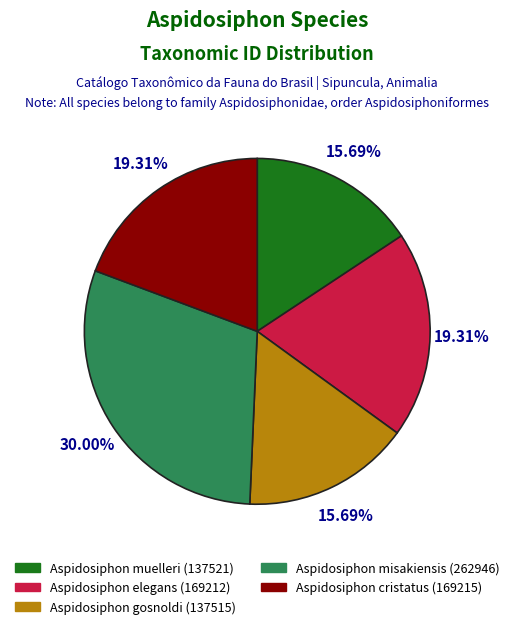

Is it true that Aspidosiphon muelleri (137521) is 10% of the pie?

False